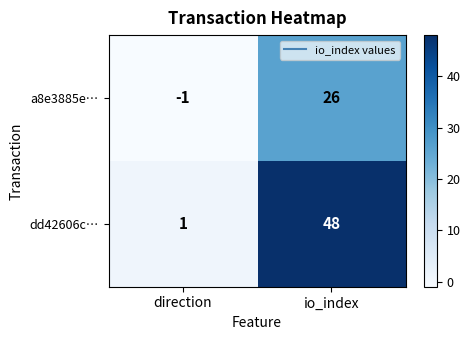

Count the number of categories in the chart.

2